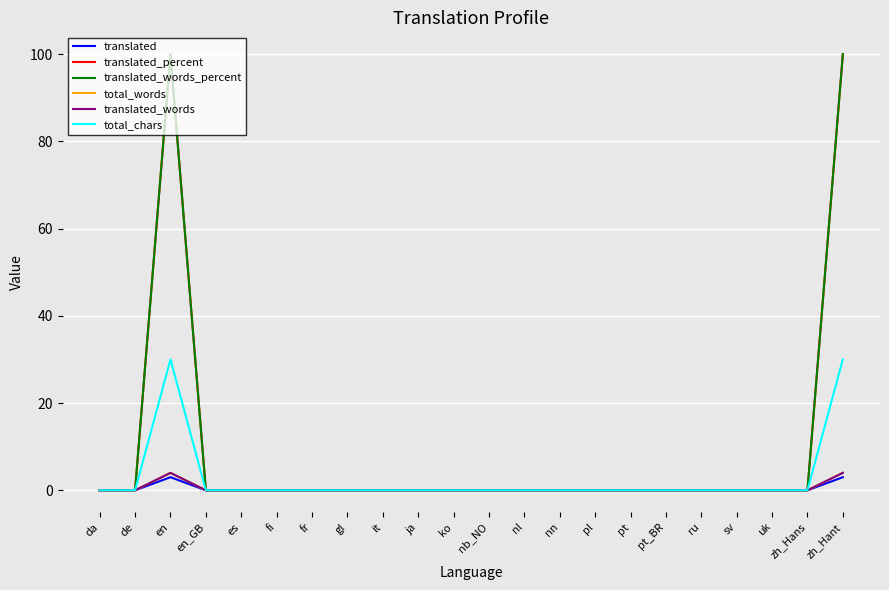

Does the chart have visible grid lines?

Yes